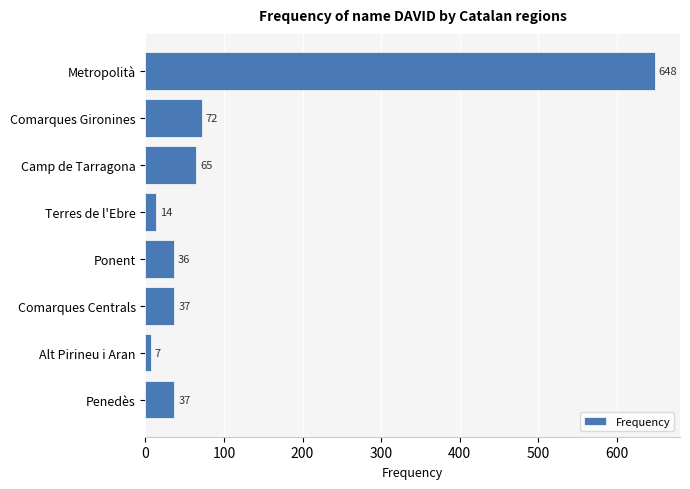

Reading top to bottom, transcribe all the data shown in this chart.

648	72	65	14	36	37	7	37